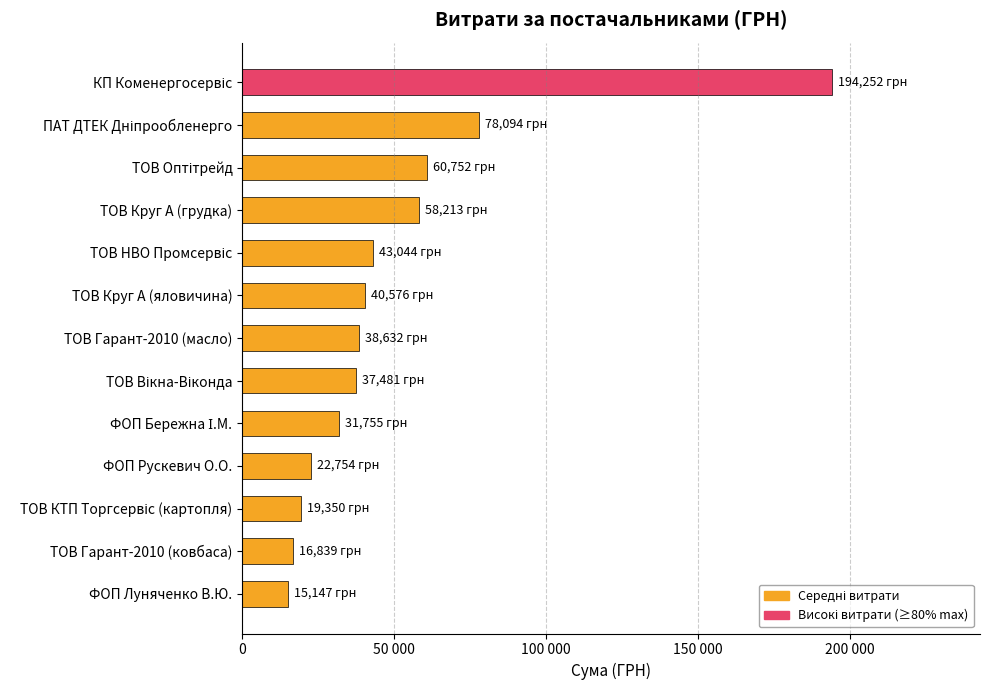

Are the bars horizontal?

Yes